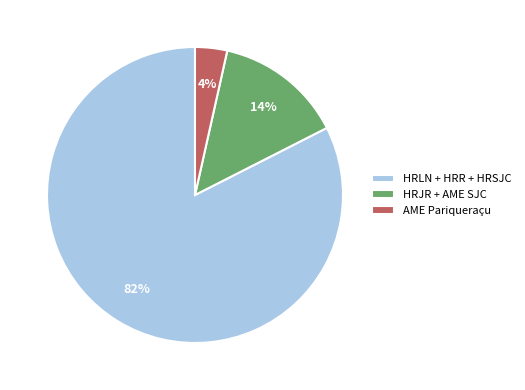

Approximately how many times larger is the value at HRLN + HRR + HRSJC compared to HRJR + AME SJC?

5.9